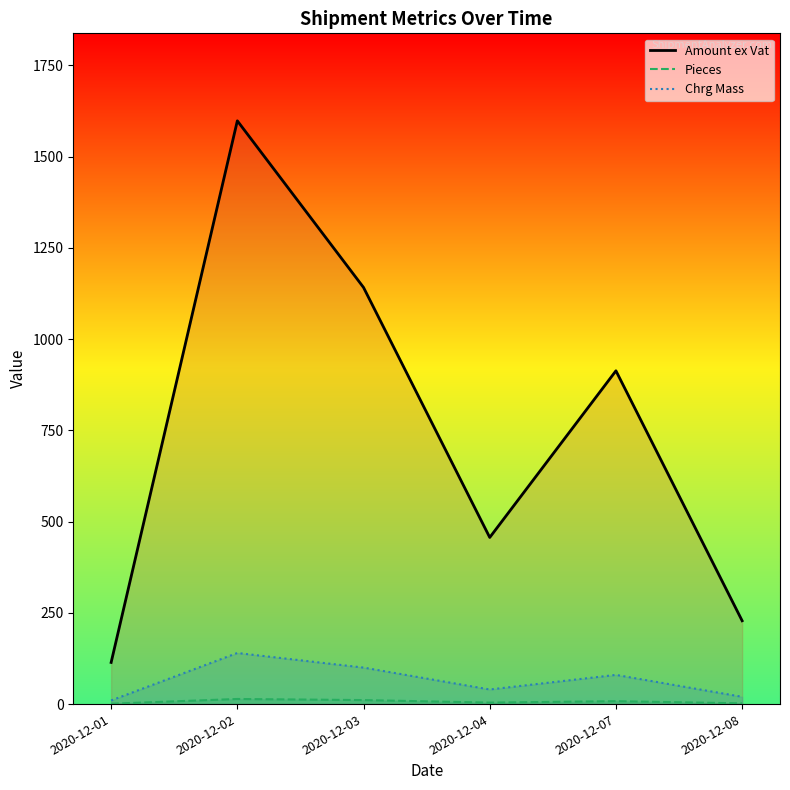

How many distinct data groups are displayed?

3